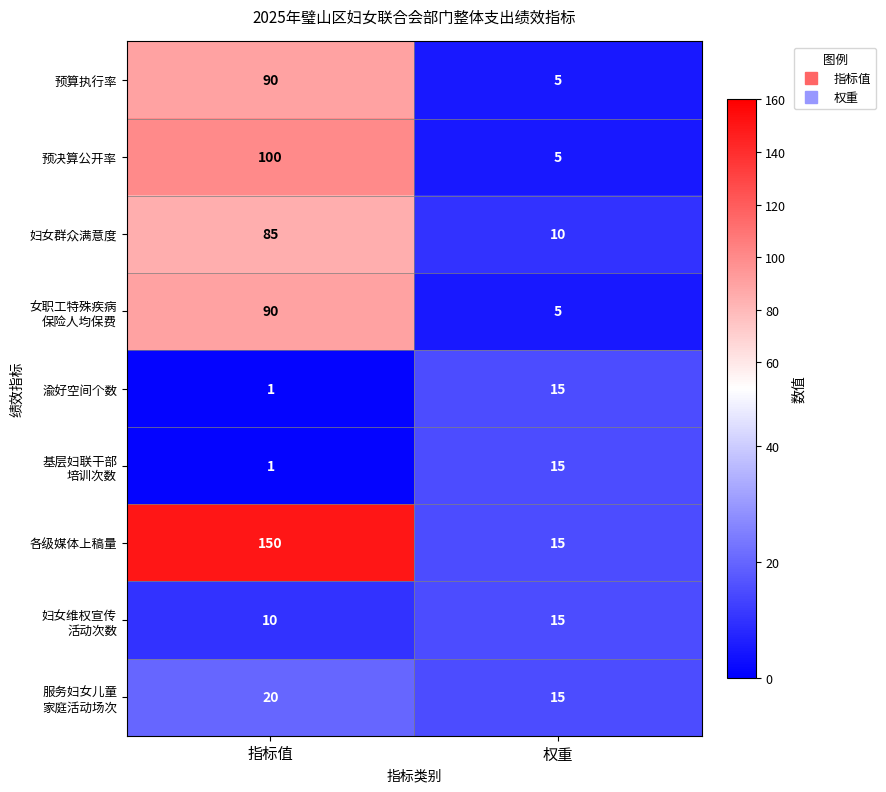

Between 指标值 and 权重, which series saw the biggest shift?

各级媒体上稿量